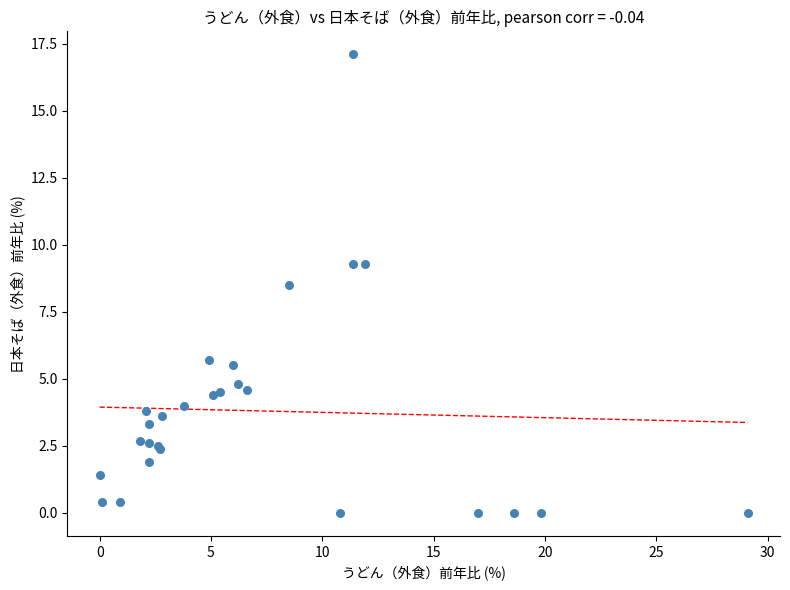

What Y value in the scatter plot is closest to 8?

8.5